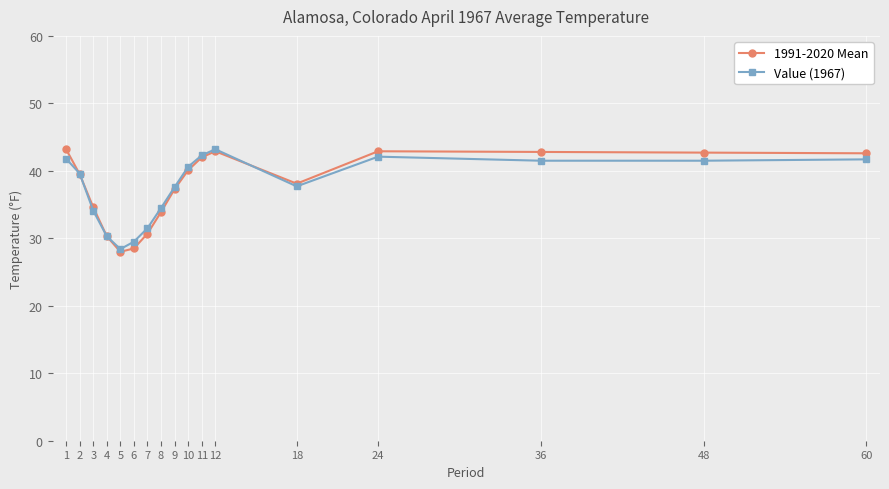

What is the sum of all 1991-2020 Mean values?

640.1